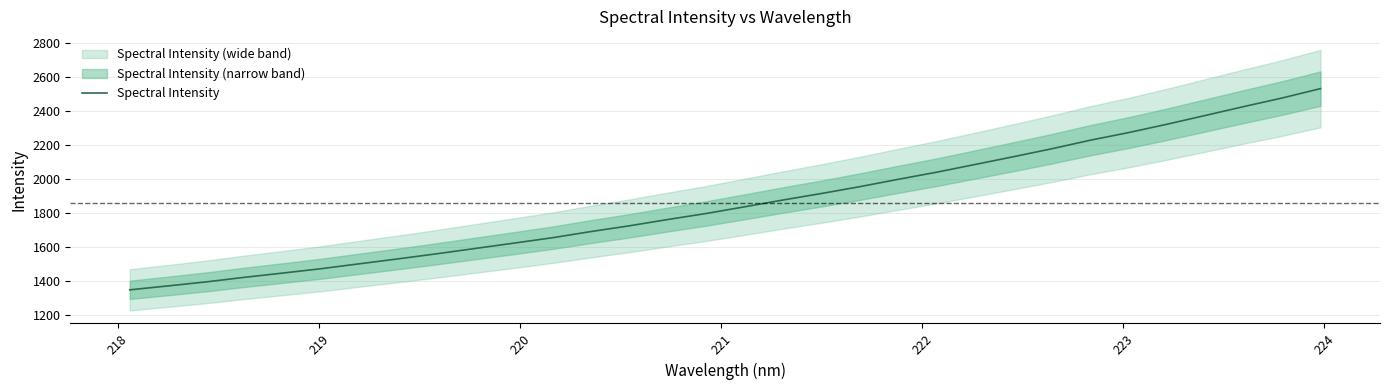

What is the smallest value displayed?

1346.6